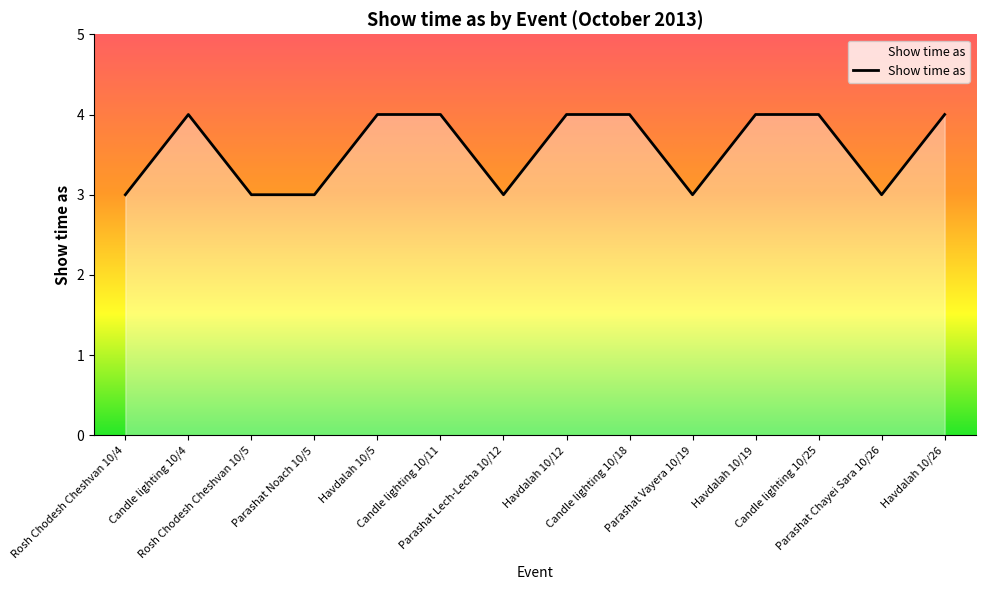

At which category does the data reach its first local peak?

Candle lighting 10/4